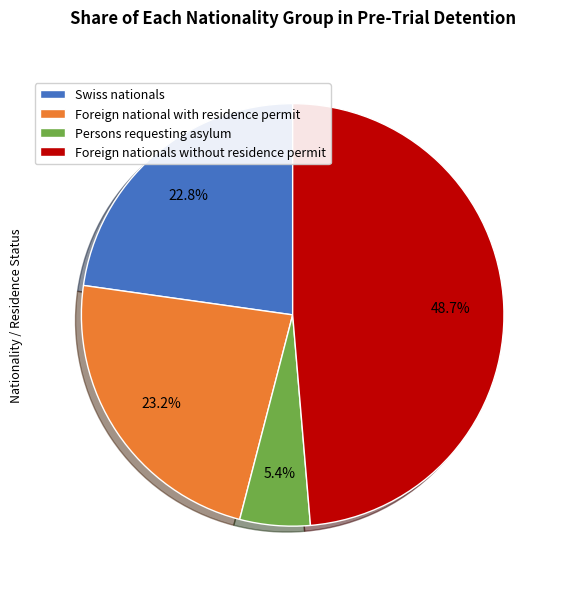

What is the total percentage of Foreign national with residence permit and Foreign nationals without residence permit?

71.8%